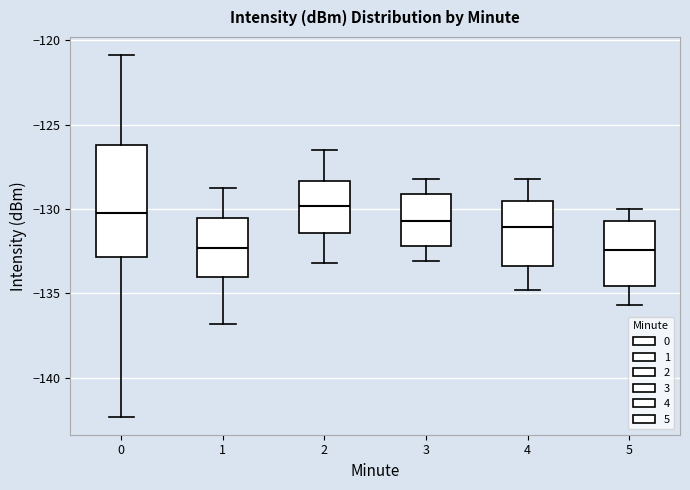

Reading left to right, read every box against the y-axis: the position of its median line, the range the box covers, and the ends of its whiskers. The values are not printed on the chart, so give them approximately, as read against the axis.

0: median -130.0, box -133.0 to -126.0, whiskers -142.5 to -121.0
1: median -132.5, box -134.0 to -130.5, whiskers -137.0 to -128.5
2: median -130.0, box -131.5 to -128.5, whiskers -133.0 to -126.5
3: median -130.5, box -132.0 to -129.0, whiskers -133.0 to -128.0
4: median -131.0, box -133.5 to -129.5, whiskers -135.0 to -128.0
5: median -132.5, box -134.5 to -130.5, whiskers -135.5 to -130.0